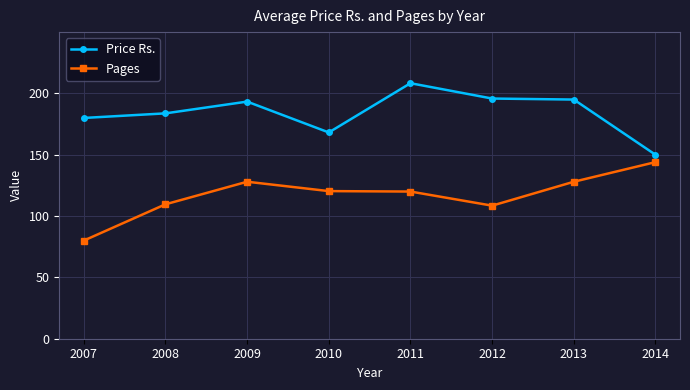

What is the difference between the maximum and minimum values in the Pages series?

64.0